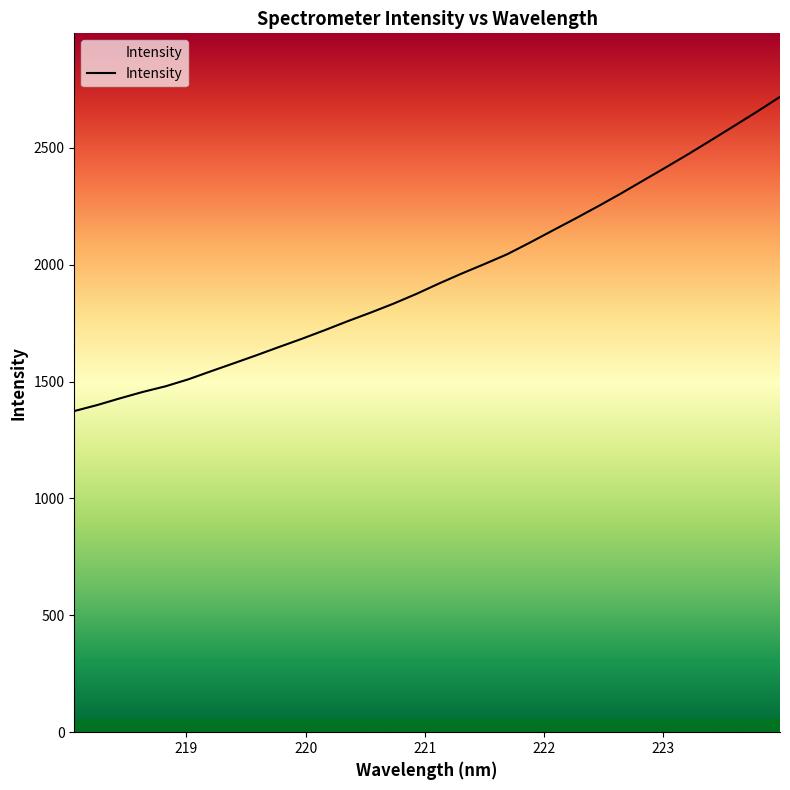

Reading left to right, transcribe all the data shown in this chart.

1374.0	1399.6	1428.3	1455.7	1479.9	1509.7	1544.4	1578.5	1613.0	1648.6	1683.6	1720.4	1758.5	1795.0	1833.0	1874.5	1919.2	1962.0	2002.7	2044.7	2094.5	2146.2	2197.6	2250.2	2304.6	2361.2	2417.8	2475.2	2534.7	2594.9	2655.6	2718.3